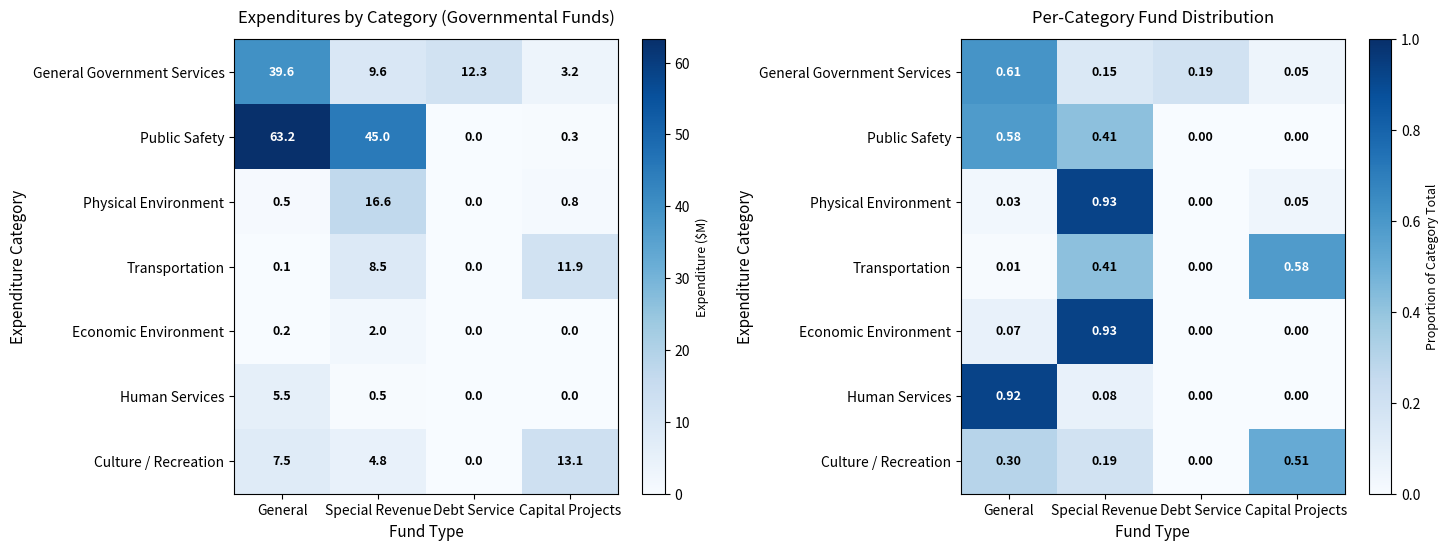

Where is Human Services nearest to the value 0?

Debt Service